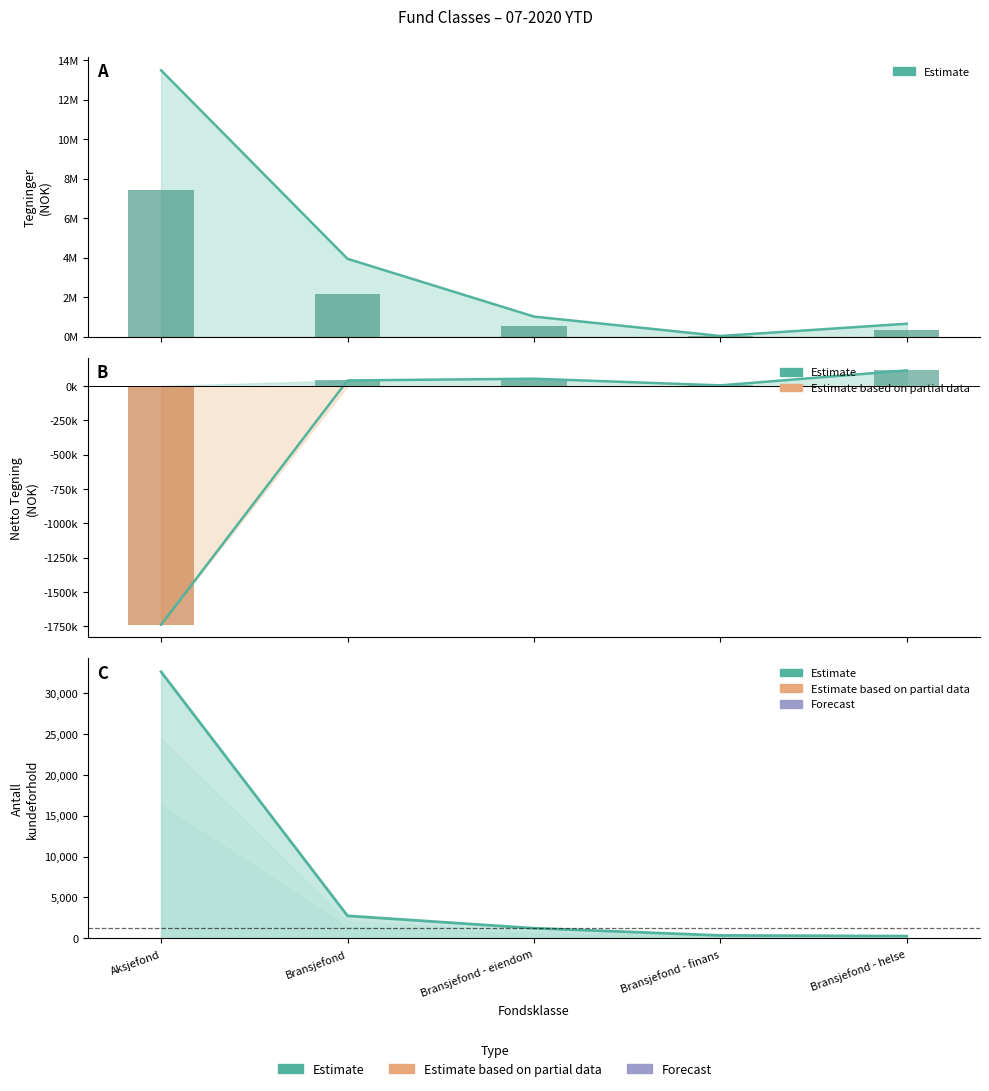

At which label is Netto Tegning closest to -812560?

Bransjefond - finans